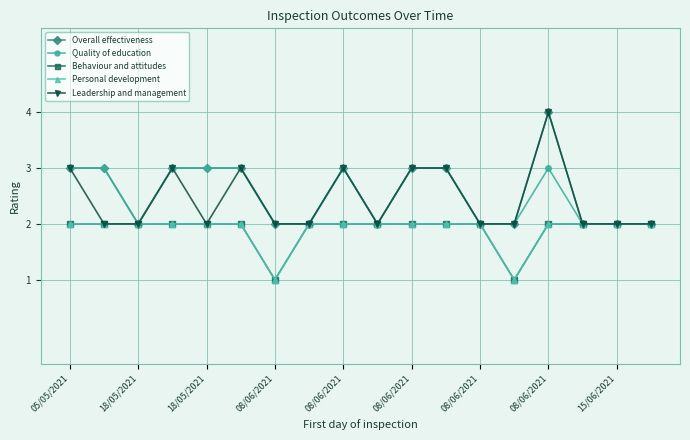

Does the chart have visible grid lines?

Yes